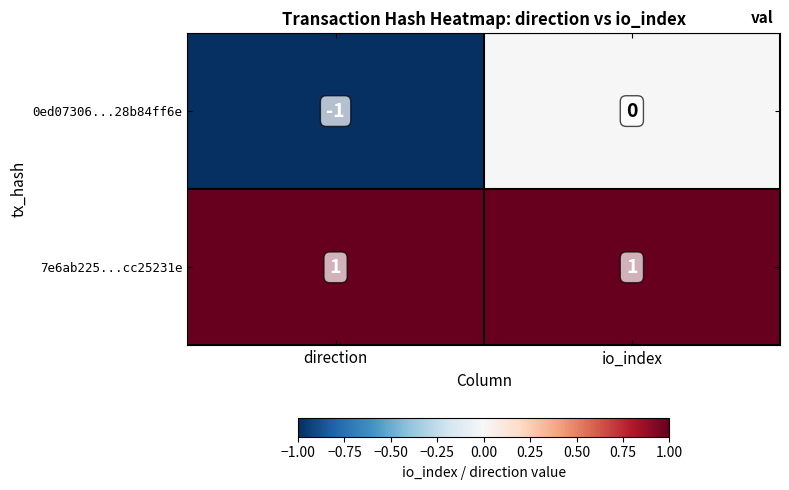

What is the minimum value shown in the chart?

-1